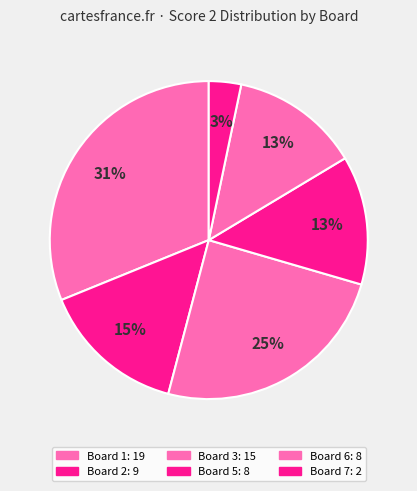

Does any single category account for the majority?

No